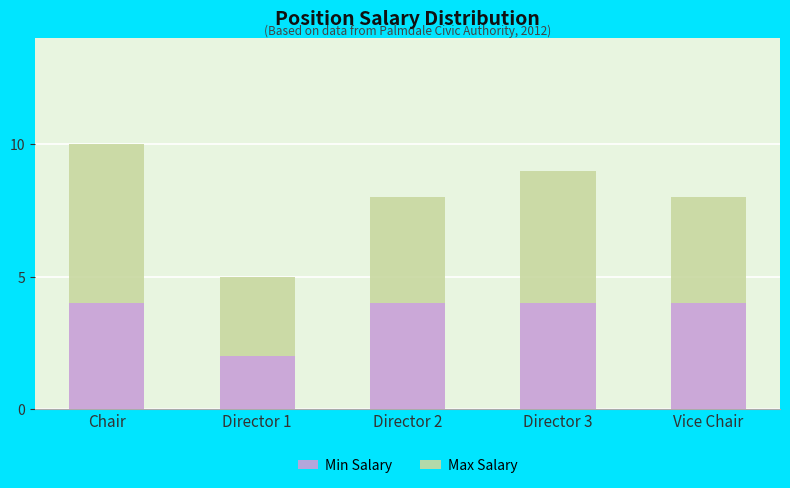

Reading left to right, list the values for the Min Salary series.

Chair=4	Director 1=2	Director 2=4	Director 3=4	Vice Chair=4